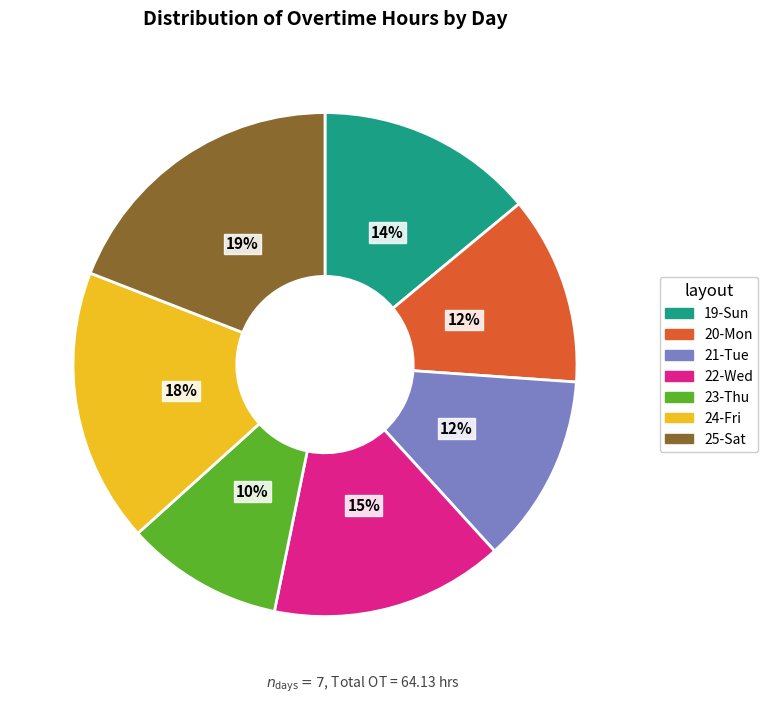

Which category has the biggest portion of the pie?

25-Sat